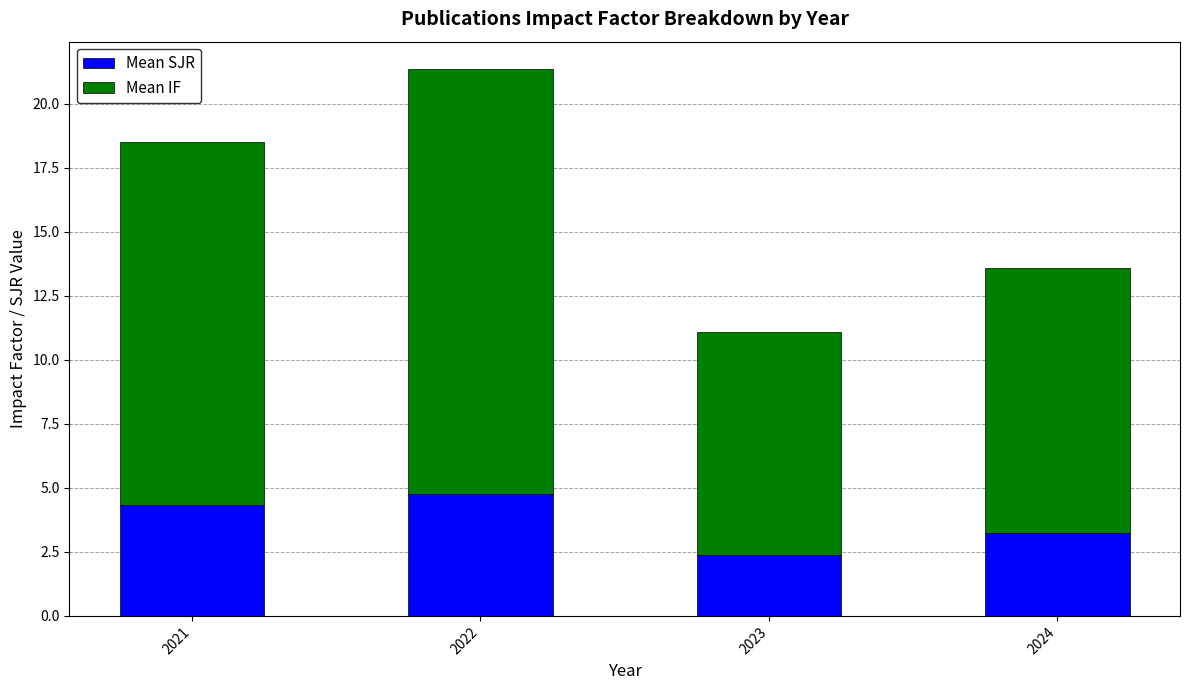

At which category is the sum across all series the highest?

2022